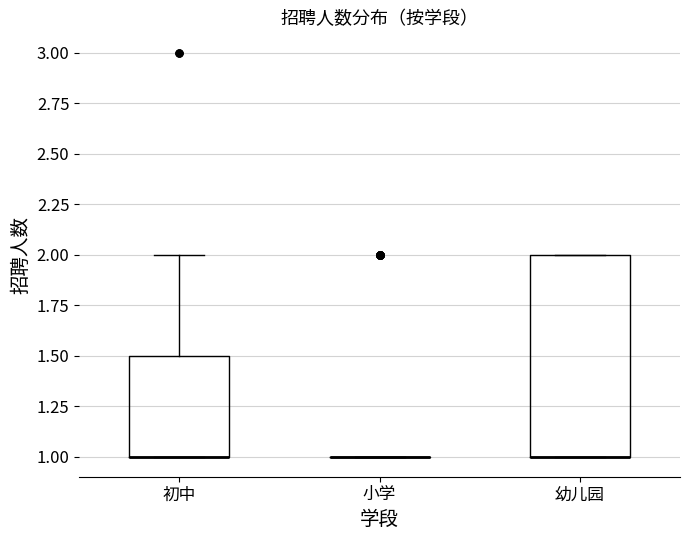

Where is the lower edge of the box for 幼儿园 on the y-axis? The values are not printed on the chart, so give them approximately, as read against the axis.

1.0